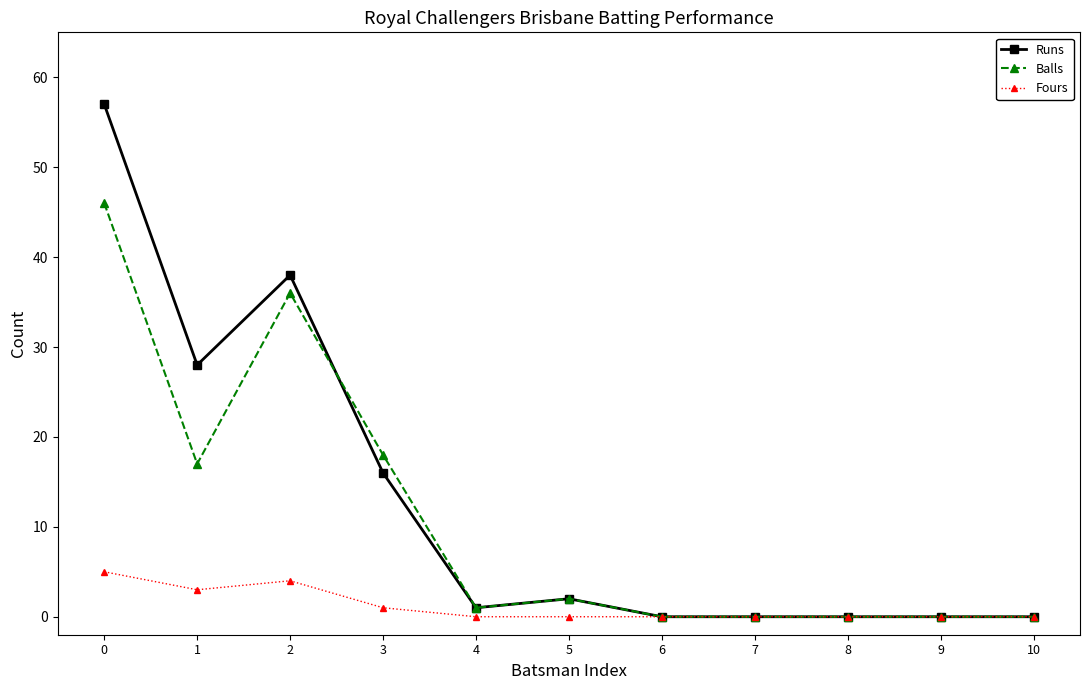

The Runs series shows -24 at 9. True or false?

False